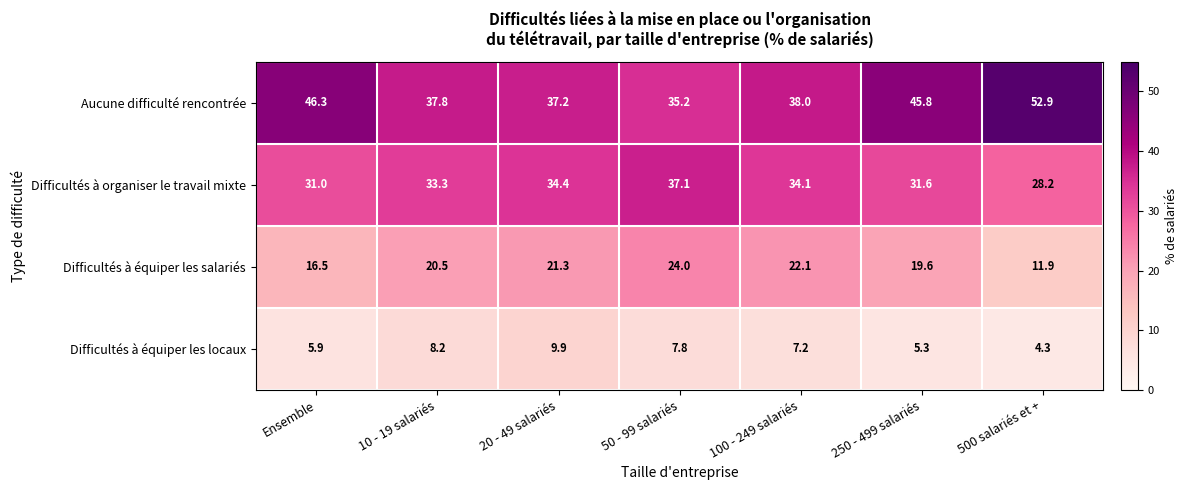

What value does the Difficultés à équiper les locaux series have at 20 - 49 salariés?

9.9